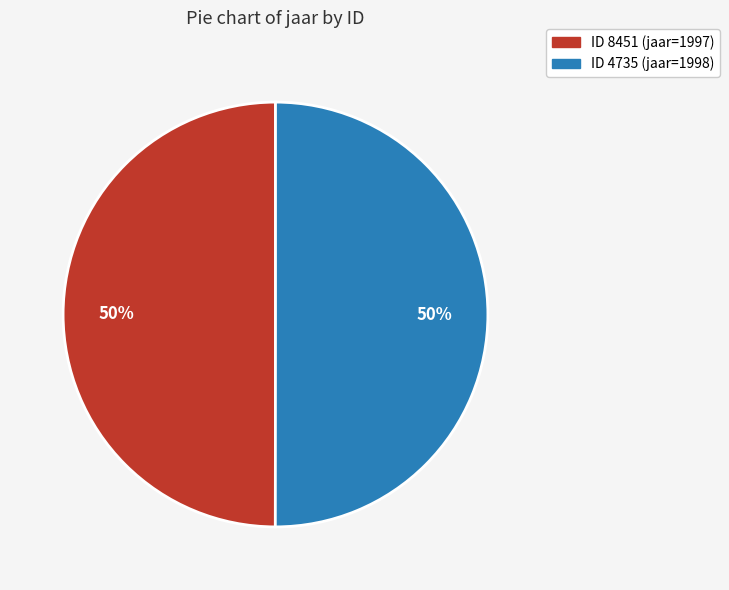

To the nearest percent, what is the average slice percentage?

50%